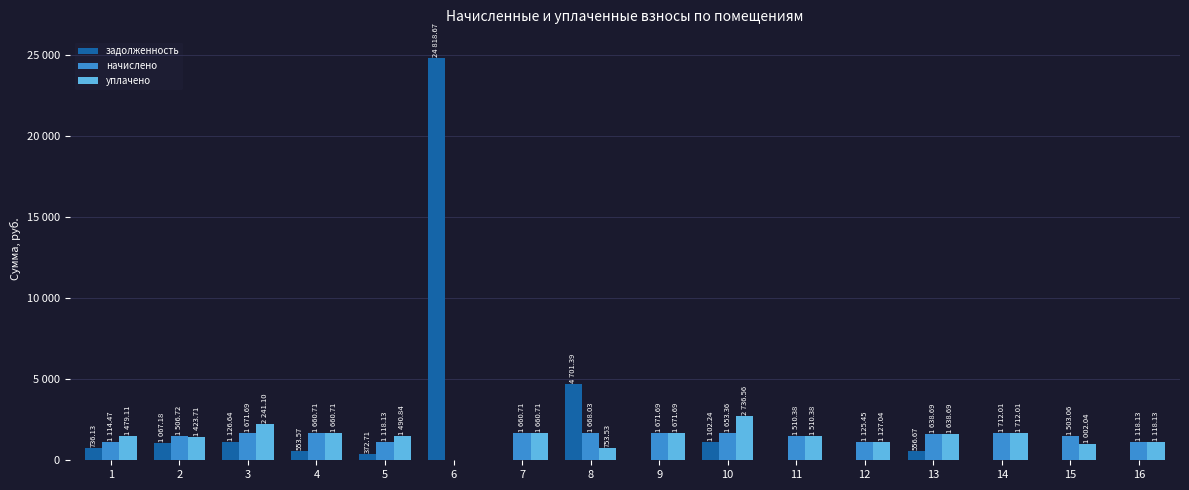

Reading left to right, what are all the values shown in this chart?

задолженность: 1=736.1	2=1067.2	3=1126.6	4=553.6	5=372.7	6=24818.7	7=0.0	8=4701.4	9=24.5	10=1102.2	11=0.0	12=2.8	13=556.7	14=17.4	15=0.0	16=0.0
начислено: 1=1114.5	2=1506.7	3=1671.7	4=1660.7	5=1118.1	6=0.0	7=1660.7	8=1668.0	9=1671.7	10=1653.4	11=1510.4	12=1125.5	13=1638.7	14=1712.0	15=1503.1	16=1118.1
уплачено: 1=1479.1	2=1423.7	3=2241.1	4=1660.7	5=1490.8	6=0.0	7=1660.7	8=753.5	9=1671.7	10=2736.6	11=1510.4	12=1127.0	13=1638.7	14=1712.0	15=1002.0	16=1118.1